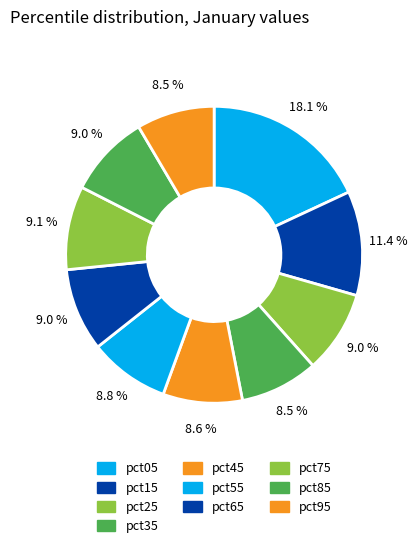

Which slice is the largest?

pct05